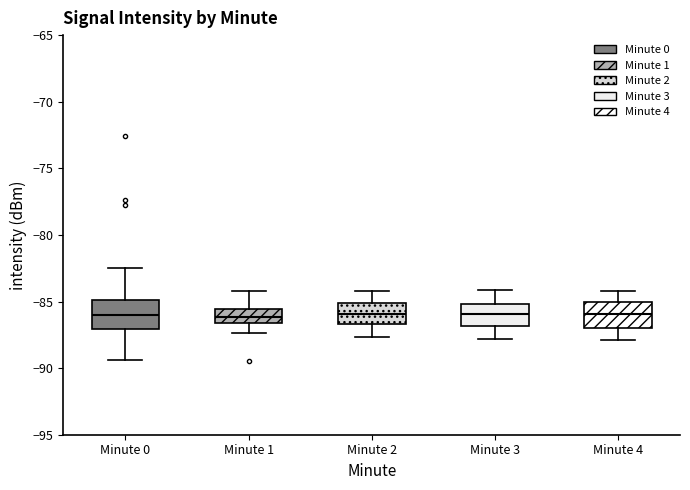

Reading left to right, read every box against the y-axis: the position of its median line, the range the box covers, and the ends of its whiskers. The values are not printed on the chart, so give them approximately, as read against the axis.

Minute 0: median -86.0, box -87.0 to -85.0, whiskers -89.5 to -82.5
Minute 1: median -86.0, box -86.5 to -85.5, whiskers -87.5 to -84.0
Minute 2: median -86.0, box -86.5 to -85.0, whiskers -87.5 to -84.0
Minute 3: median -86.0, box -87.0 to -85.0, whiskers -88.0 to -84.0
Minute 4: median -86.0, box -87.0 to -85.0, whiskers -88.0 to -84.0